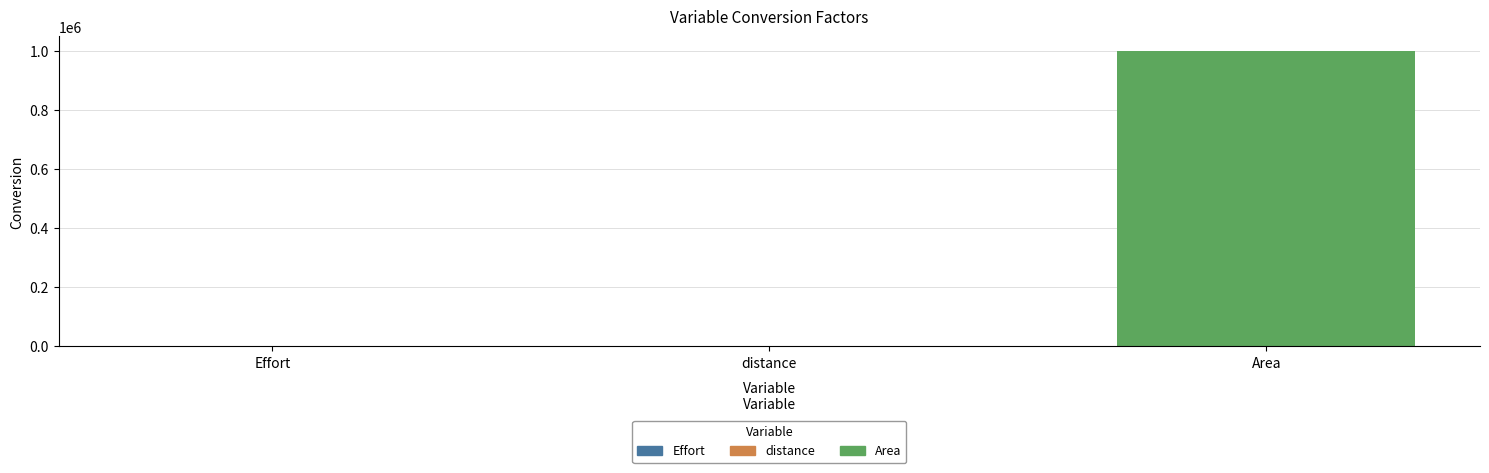

Where is the data nearest to the value 500000?

Effort